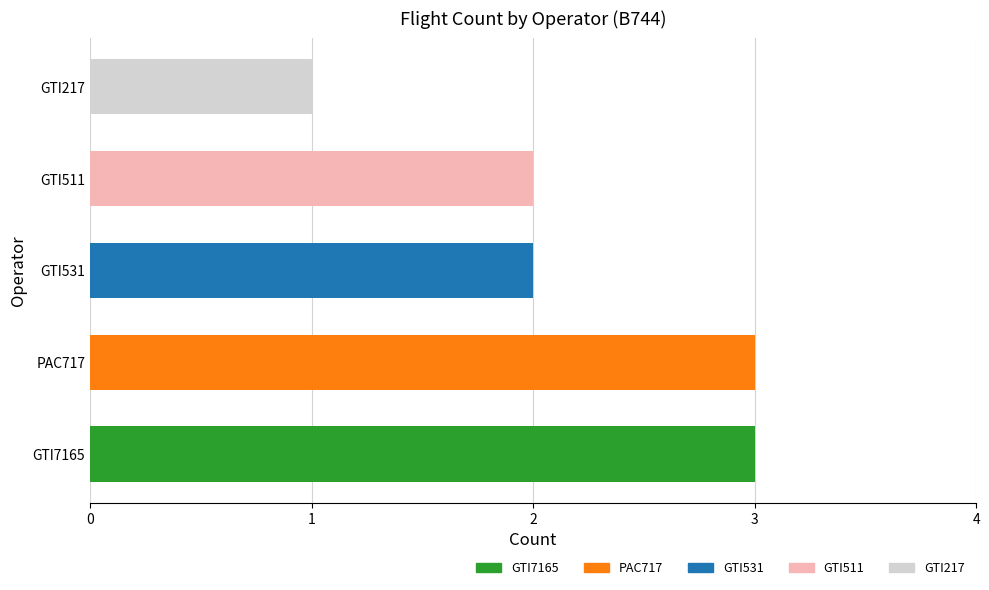

The value at GTI7165 is 1. True or false?

False